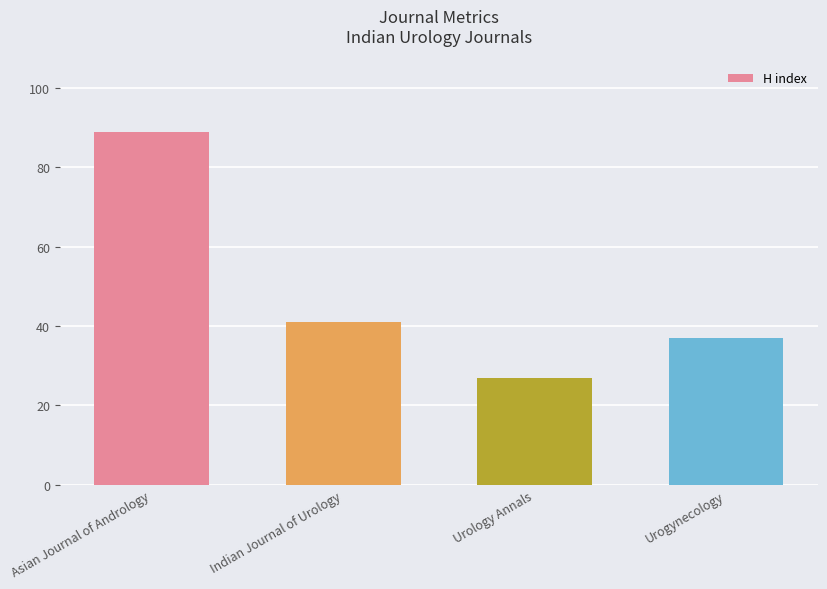

What is the change in value from Urology Annals to Urogynecology?

+10